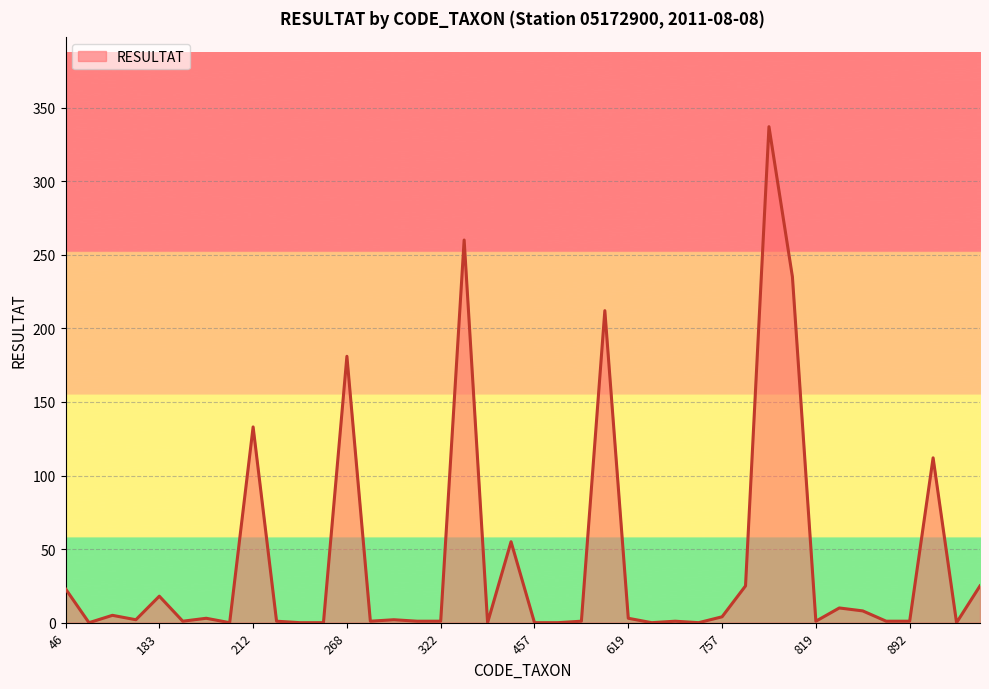

What is the greatest value displayed?

337